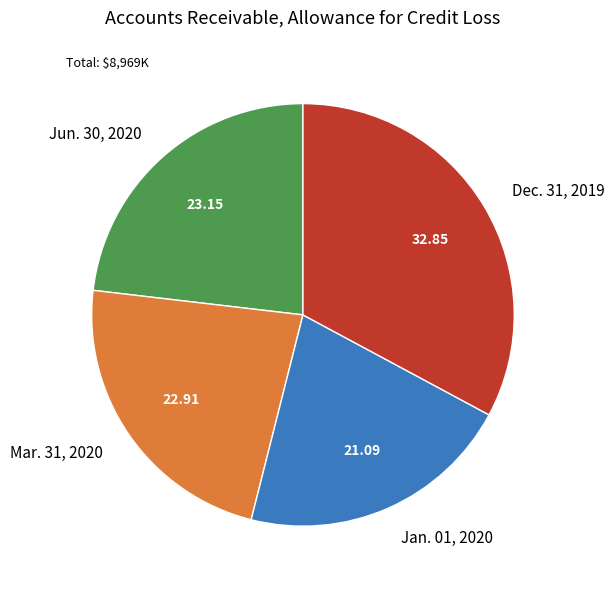

What is the largest slice in the pie chart?

Dec. 31, 2019